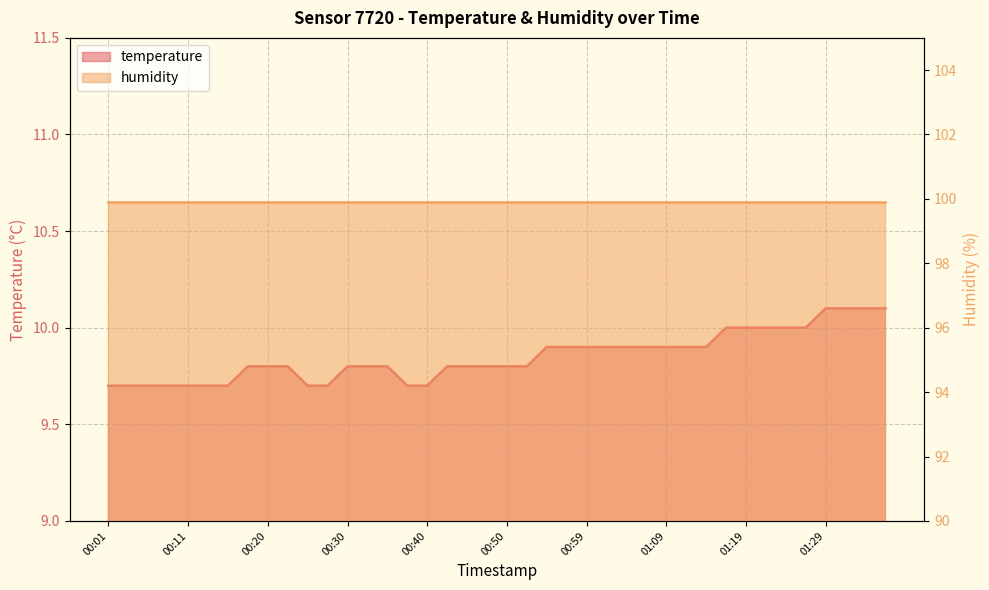

True or false: there are more than 0 points higher than both neighbors.

False